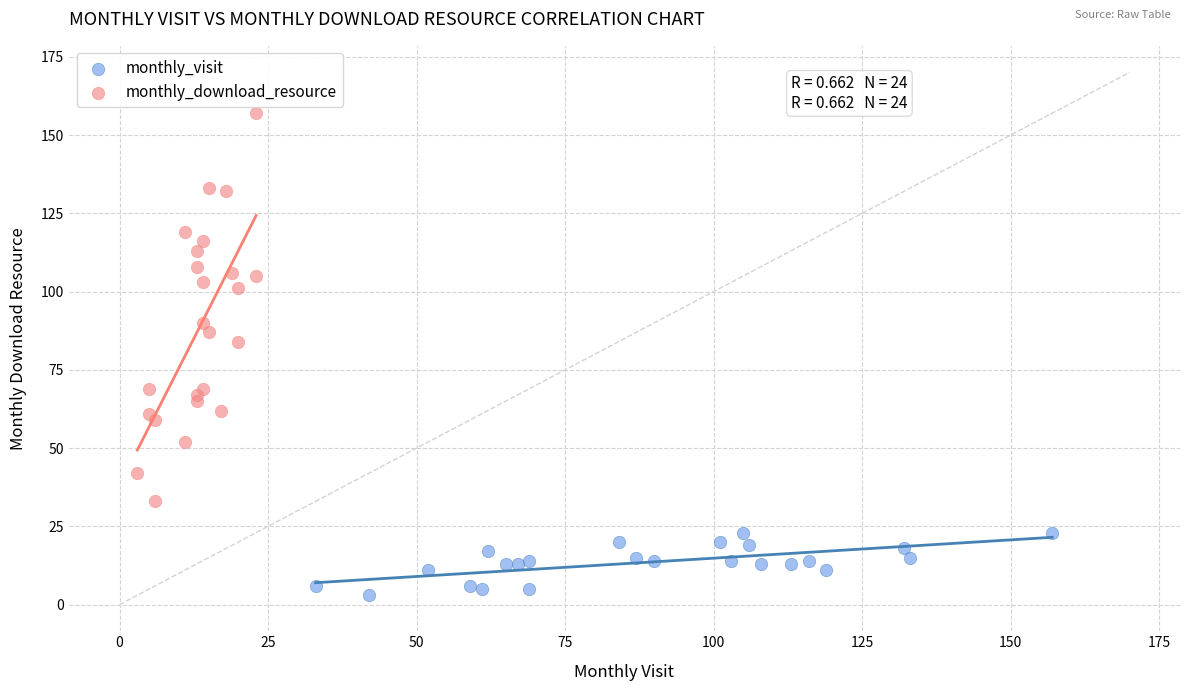

Which series reaches the minimum Y coordinate?

monthly_visit